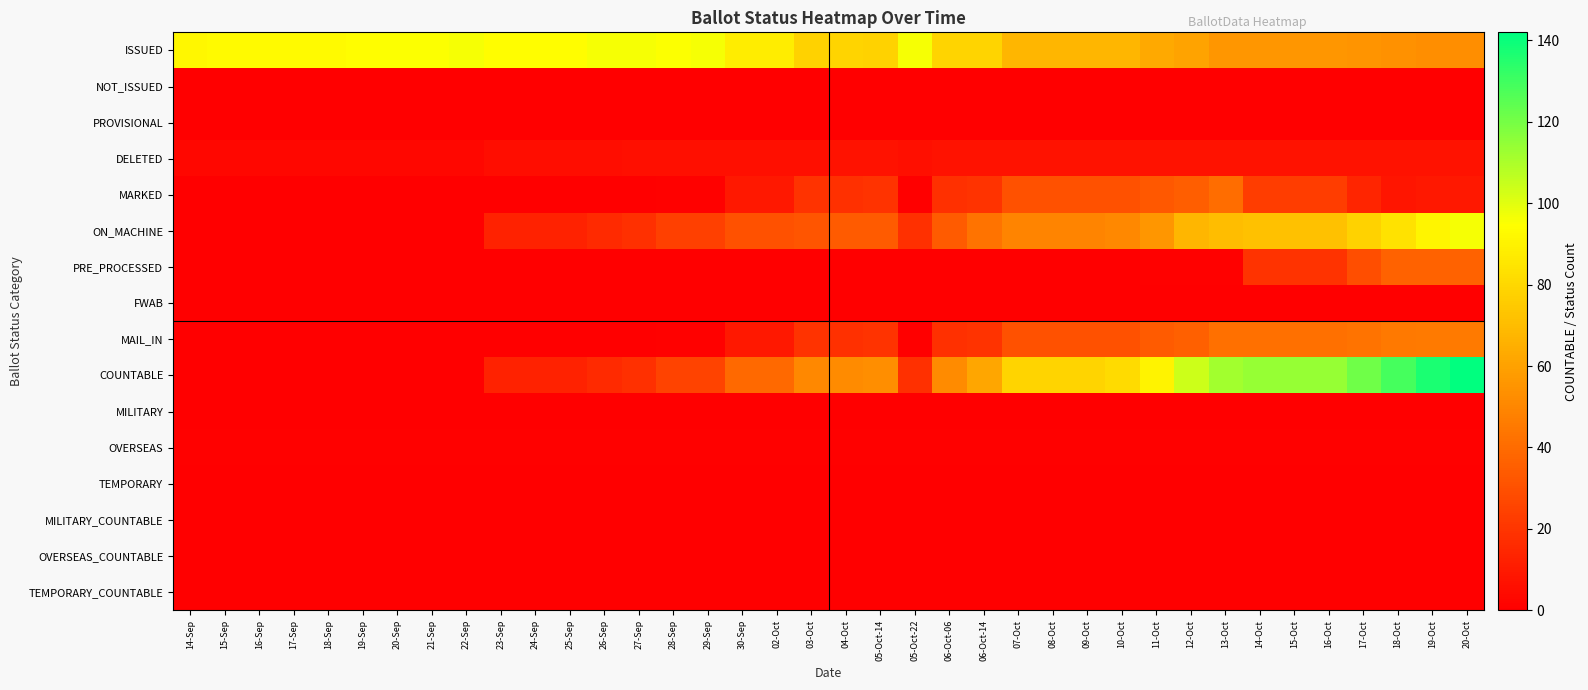

Between 05-Oct-14 and 17-Sep, which is larger?

17-Sep